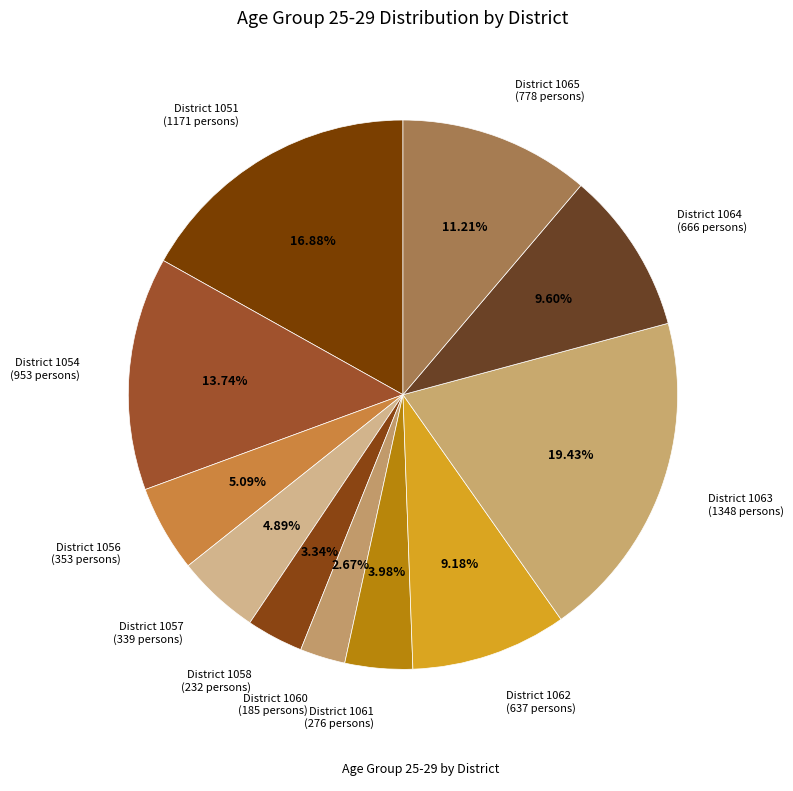

Is there a majority slice in this chart?

No